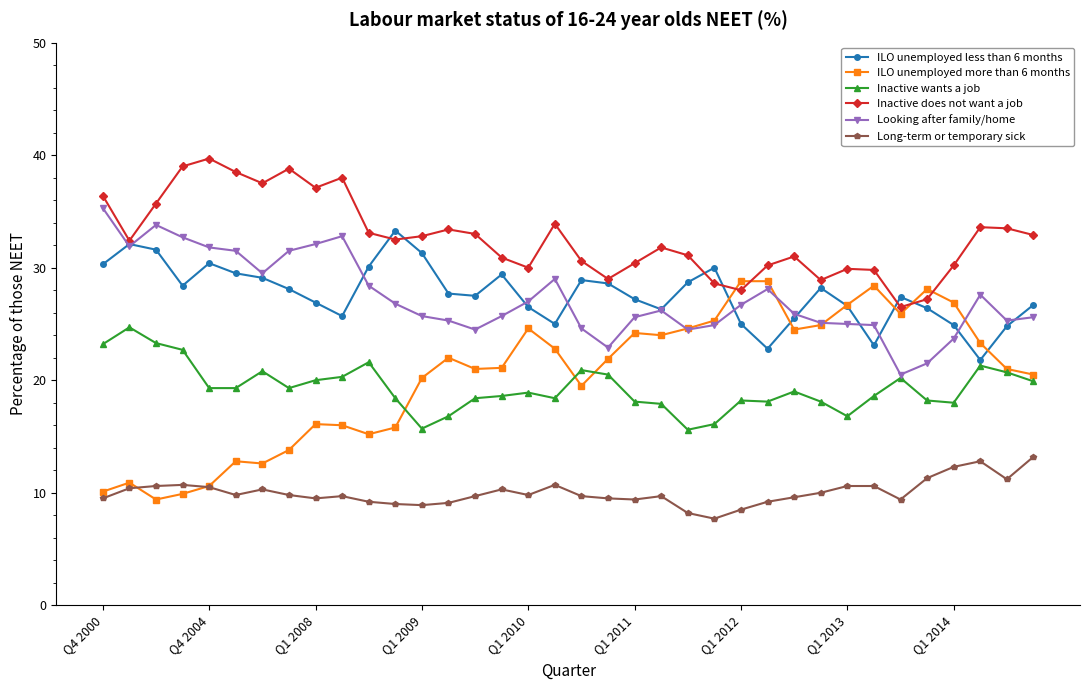

True or false: Inactive wants a job has more than 2 interior local peaks.

True